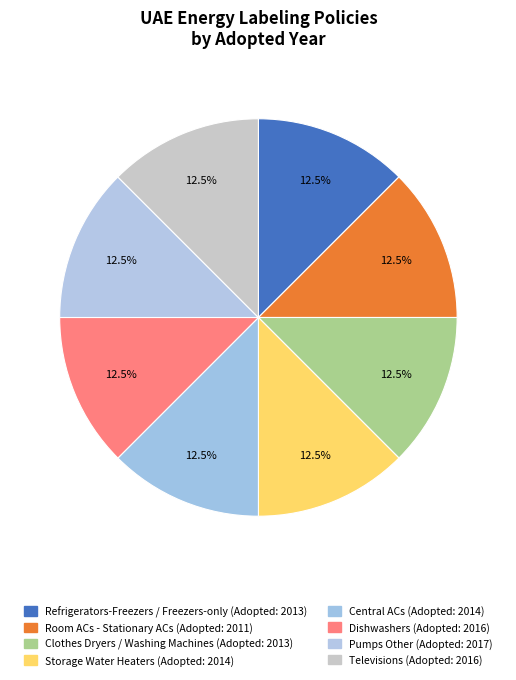

Does Pumps Other represent more than half of the total?

No